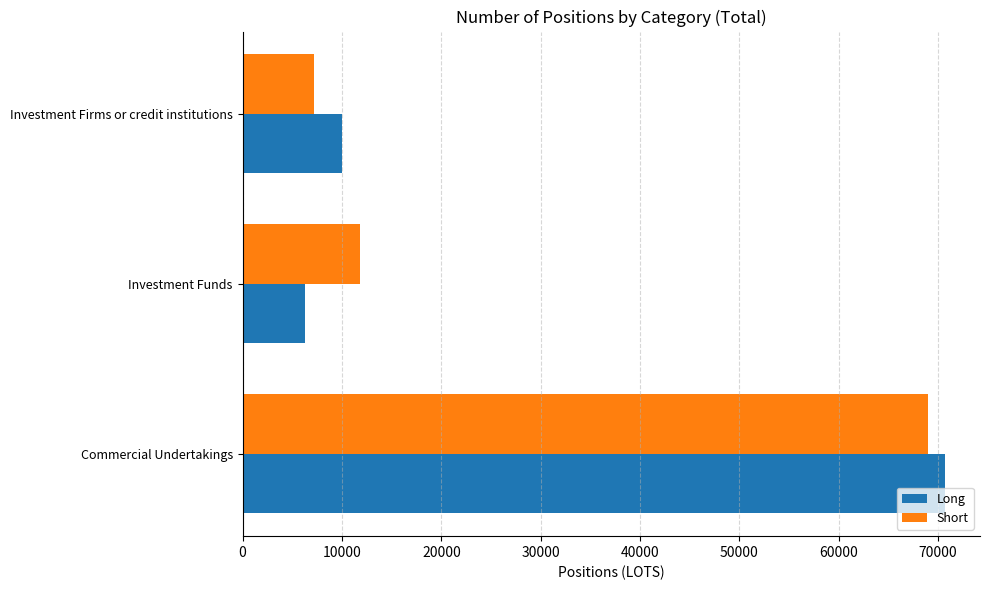

What value does the Short series have at Investment Funds?

11818.8